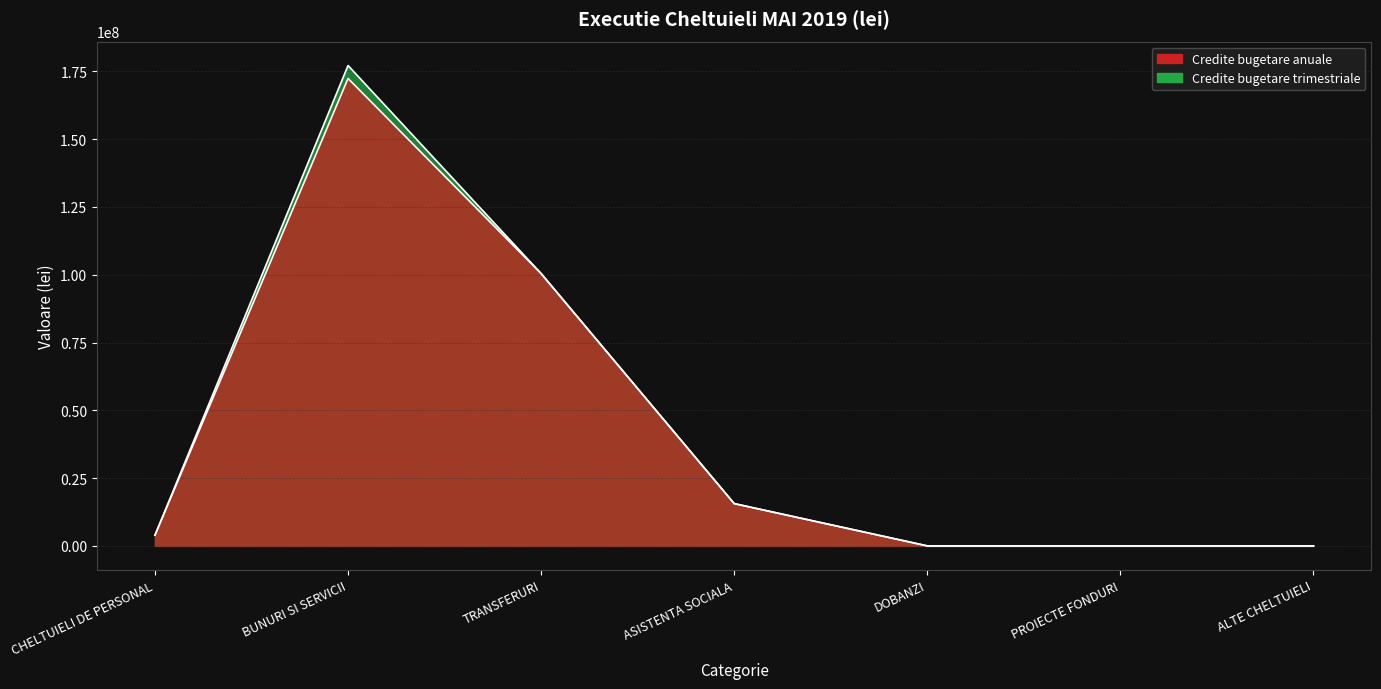

What is the difference between the maximum and minimum values in the Credite bugetare trimestriale series?

177141680